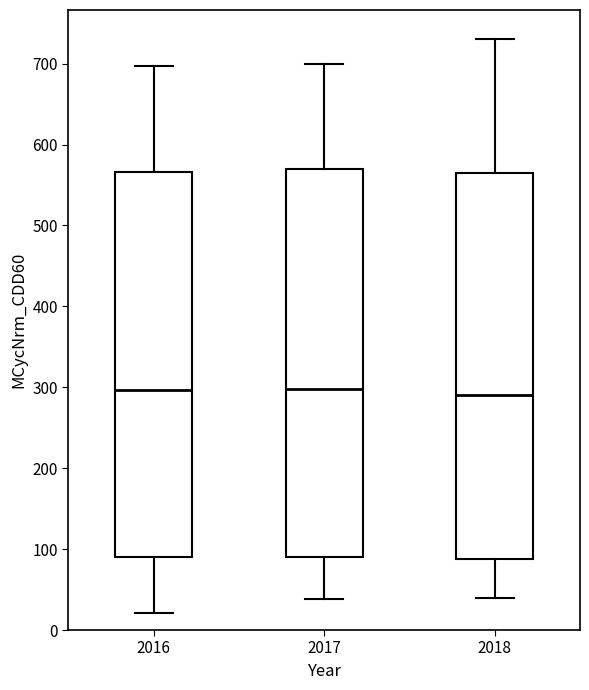

Reading left to right, transcribe this box plot: for each box, give where its median line is, the range the box spans, and where its two whiskers end, as read against the y-axis. The values are not printed on the chart, so give them approximately, as read against the axis.

2016: median 300, box 90 to 570, whiskers 20 to 700
2017: median 300, box 90 to 570, whiskers 40 to 700
2018: median 290, box 90 to 560, whiskers 40 to 730